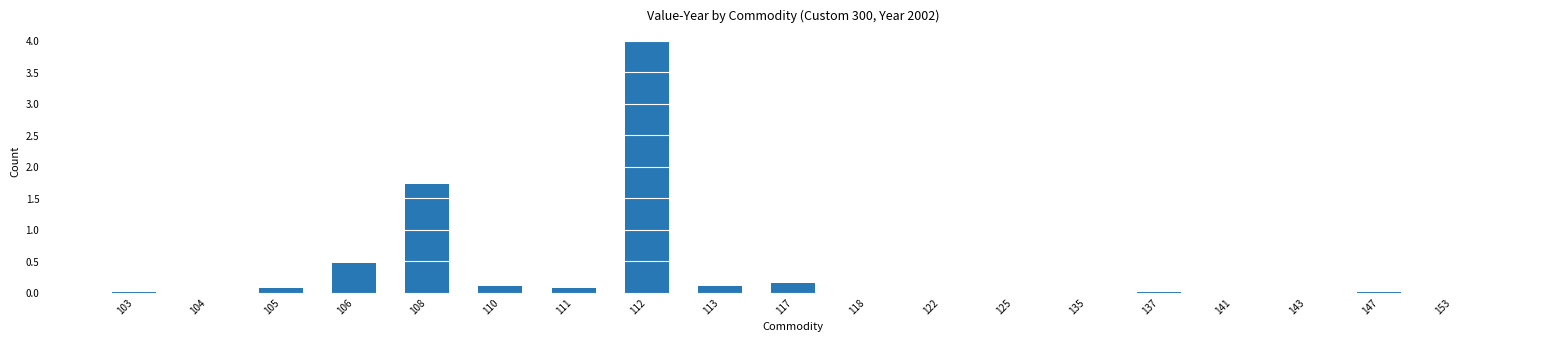

The value at 143 is 0.0. True or false?

True